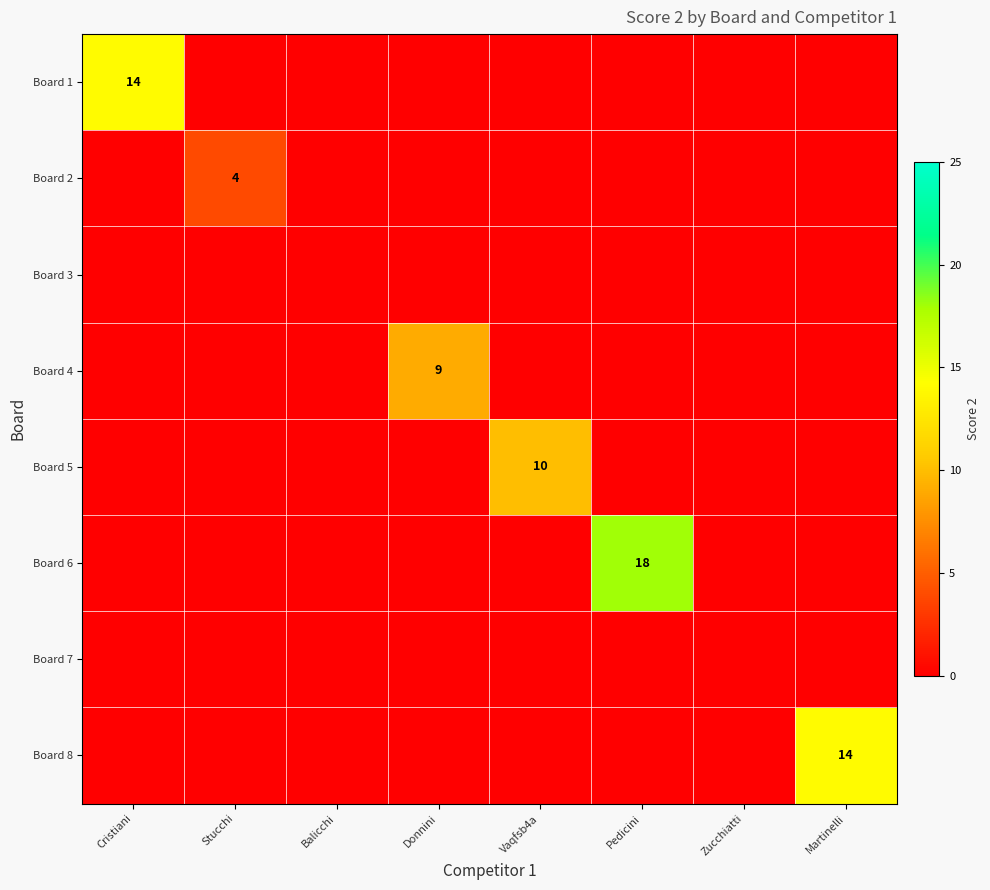

True or false: Board 2 has a value of 0 at Balicchi.

True